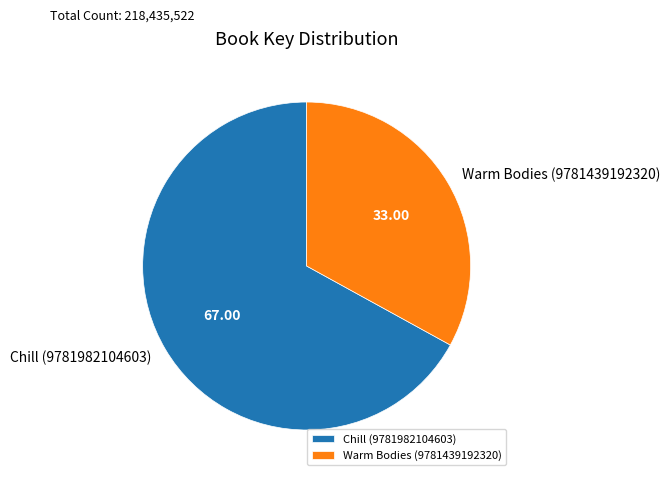

Approximately how many times larger is the value at Chill (9781982104603) compared to Warm Bodies (9781439192320)?

2.0